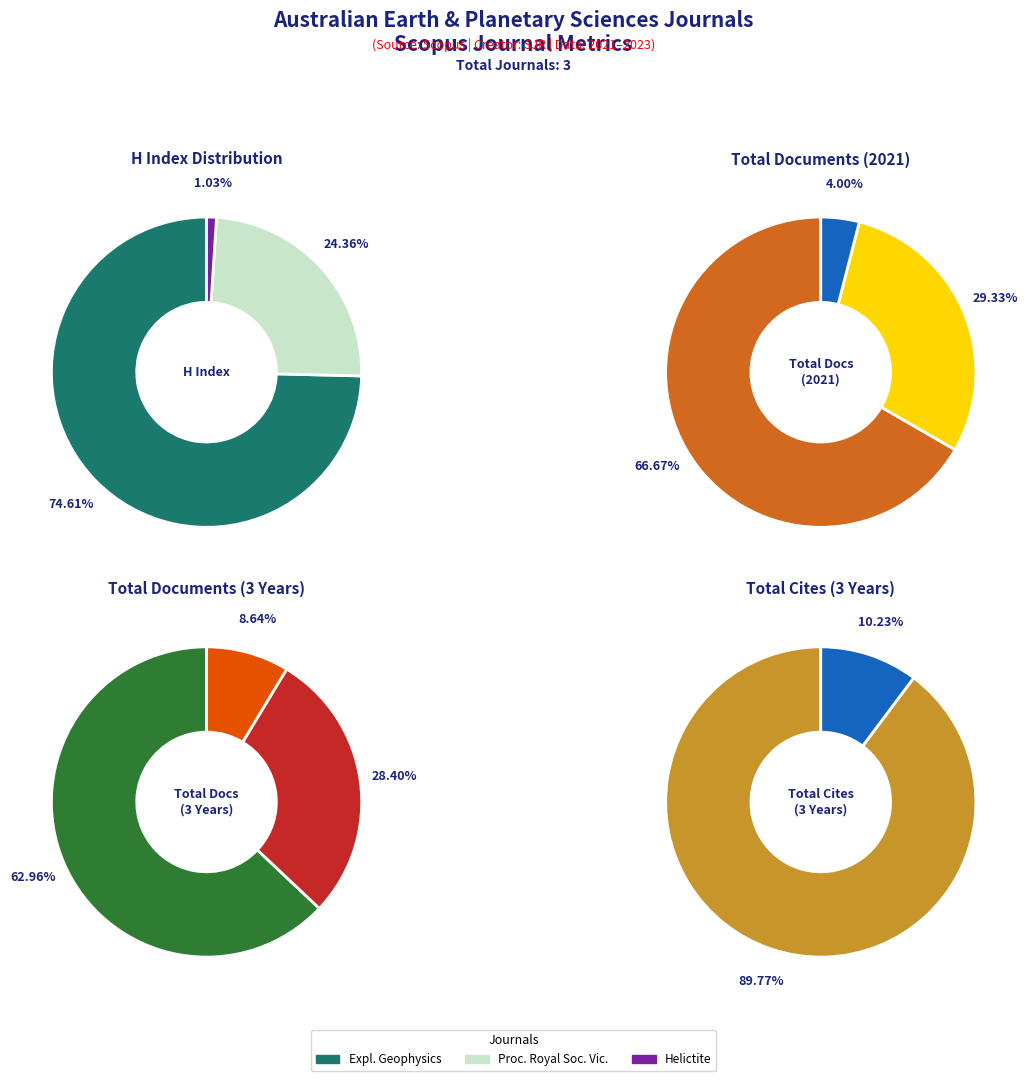

Which category has the smallest portion of the pie?

Helictite